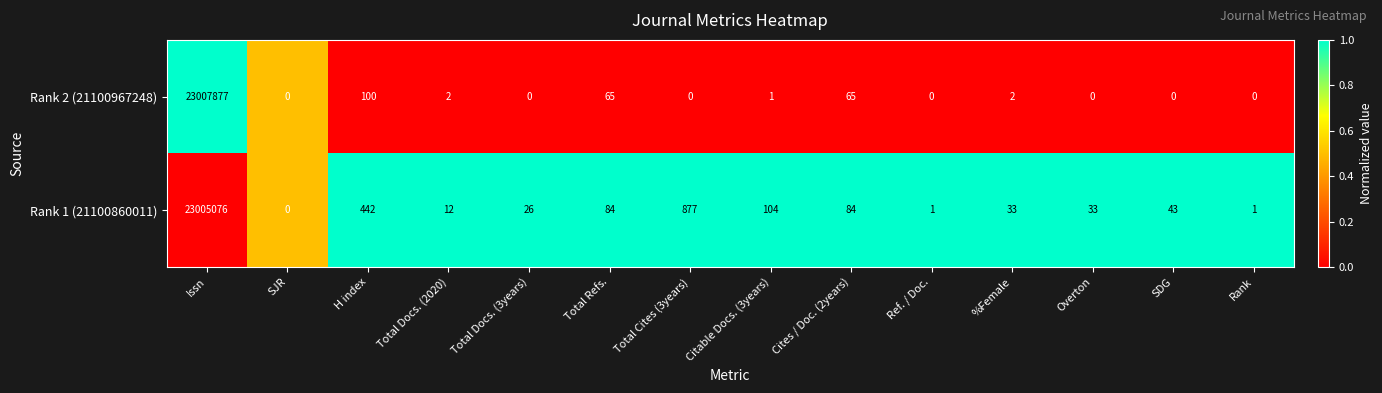

What is the sum of the Rank 1 (21100860011) values at Total Docs. (3years) and H index?

468